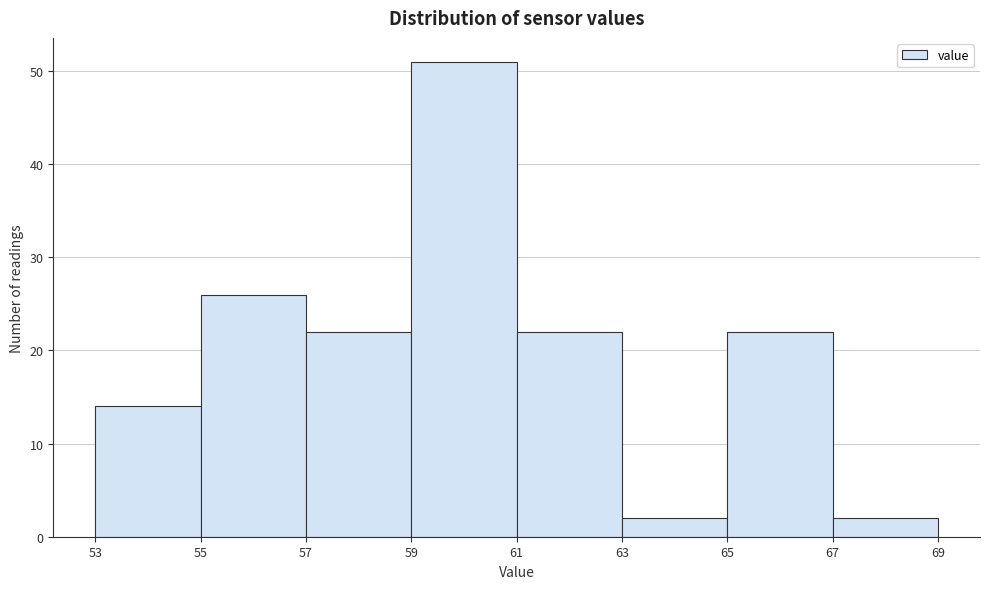

Reading left to right, transcribe this chart: for each bar, give the range it covers on the x-axis and its height. The values are not printed on the chart, so give them approximately, as read against the axis.

53 to 55: 14
55 to 57: 26
57 to 59: 22
59 to 61: 51
61 to 63: 22
63 to 65: 2
65 to 67: 22
67 to 69: 2